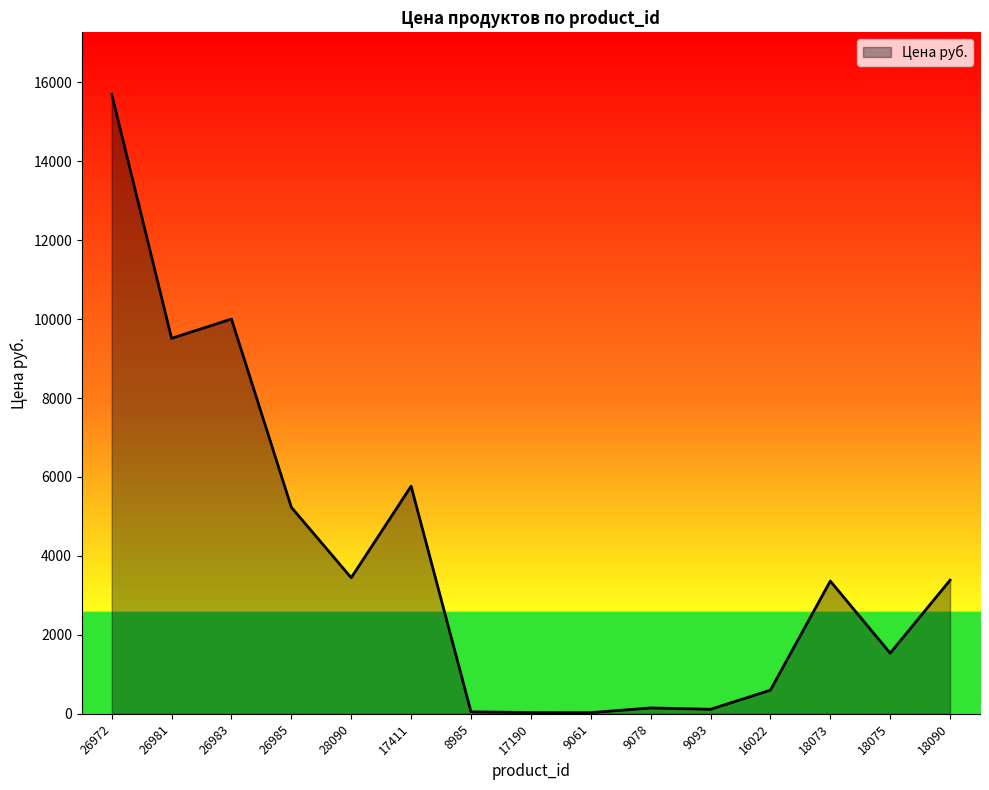

What is the change in value from 9061 to 9078?

+119